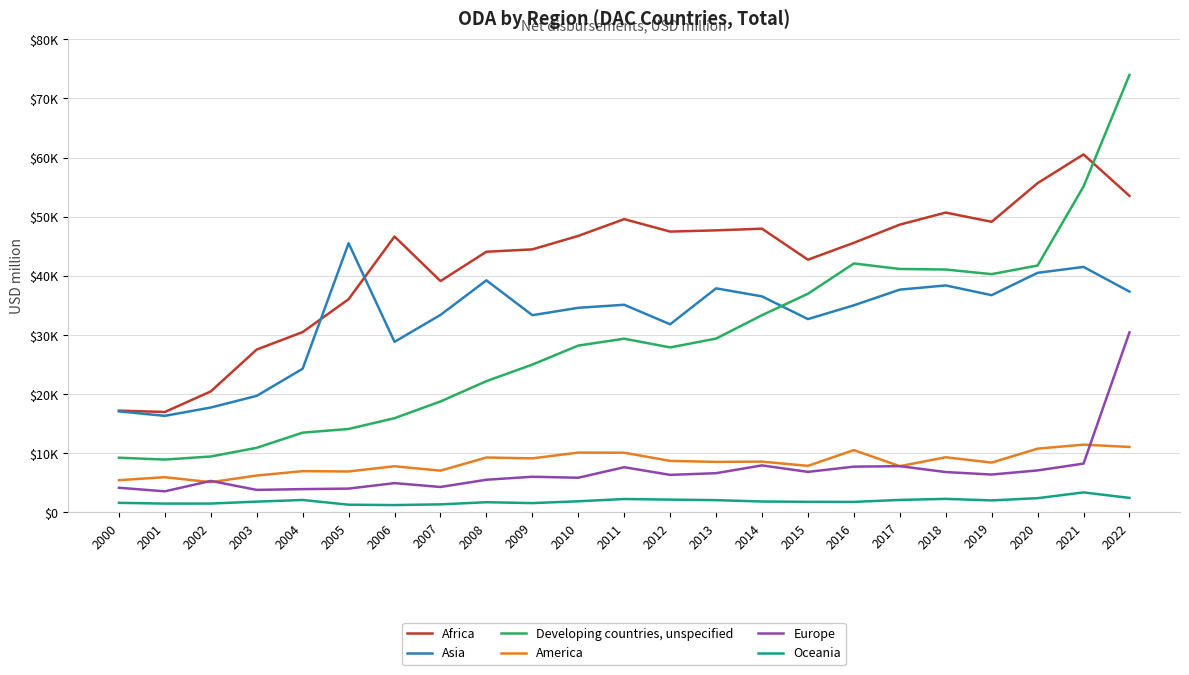

Is this an area chart (filled region under the line)?

No